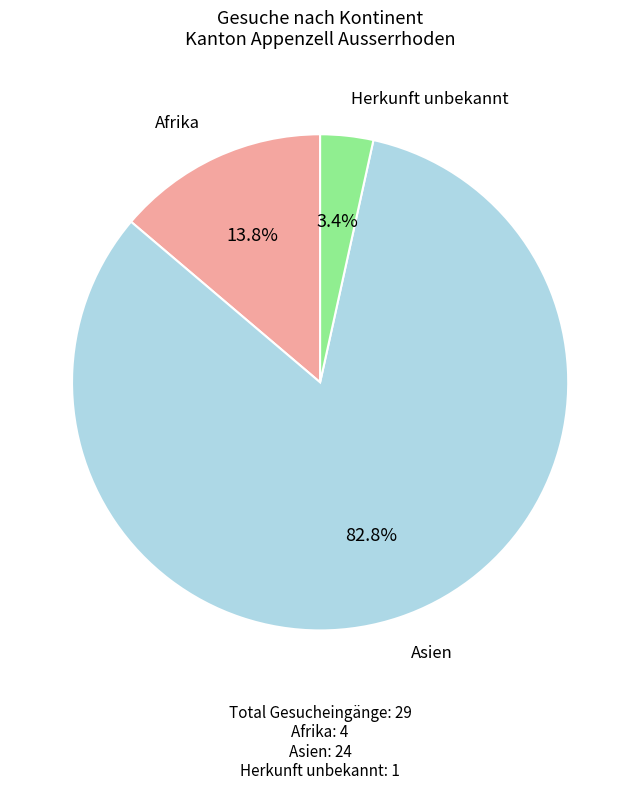

Is there a majority slice in this chart?

Yes